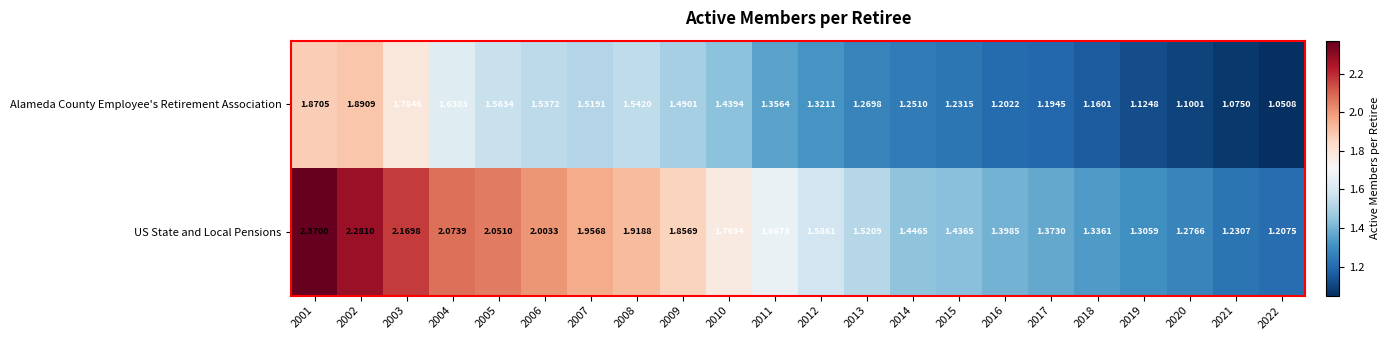

Which category has the highest value across all series?

2001